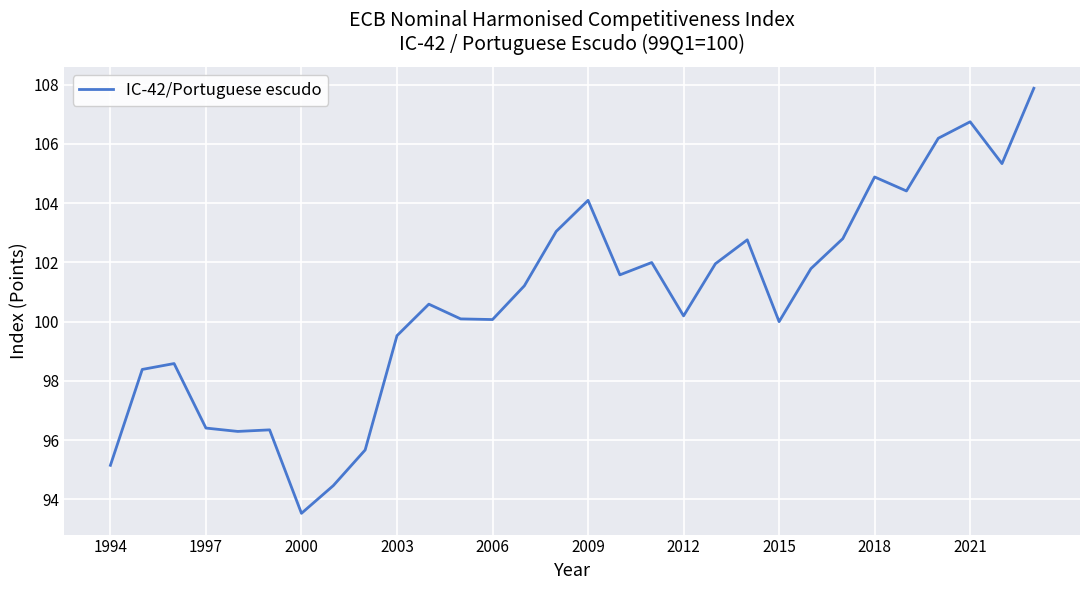

What is the minimum value shown in the chart?

93.5